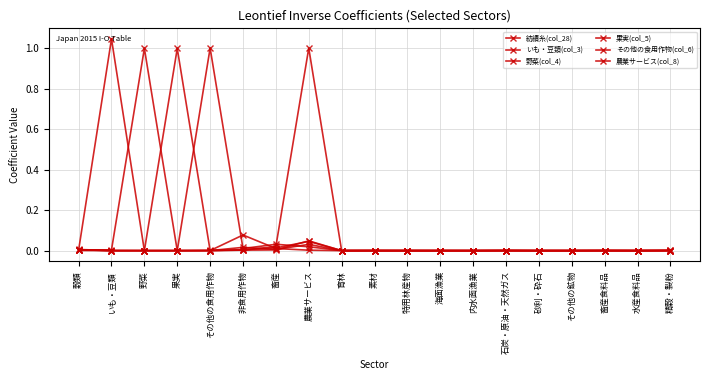

In その他の食用作物(col_6), how many points are lower than both neighbors (excluding endpoints)?

7